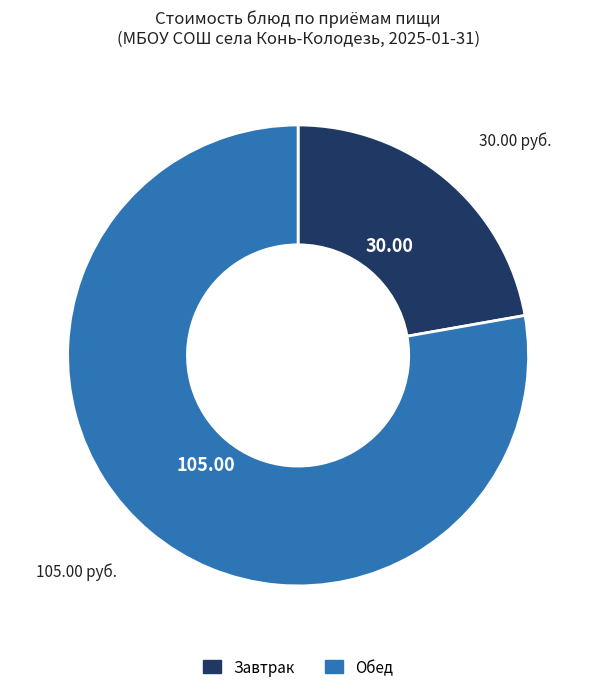

How many segments does this pie chart have?

2